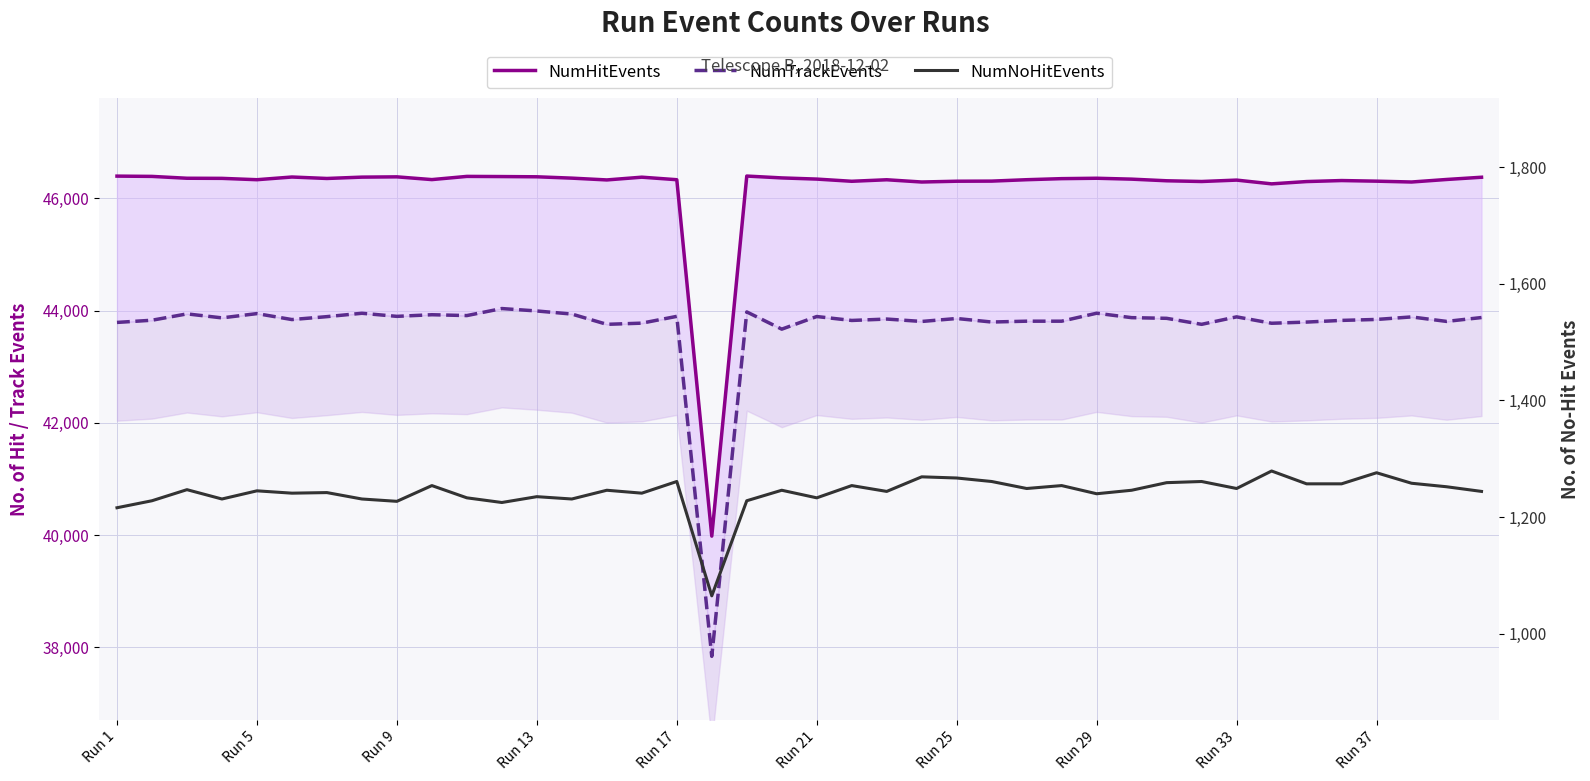

What is the average value of the NumNoHitEvents series?

1242